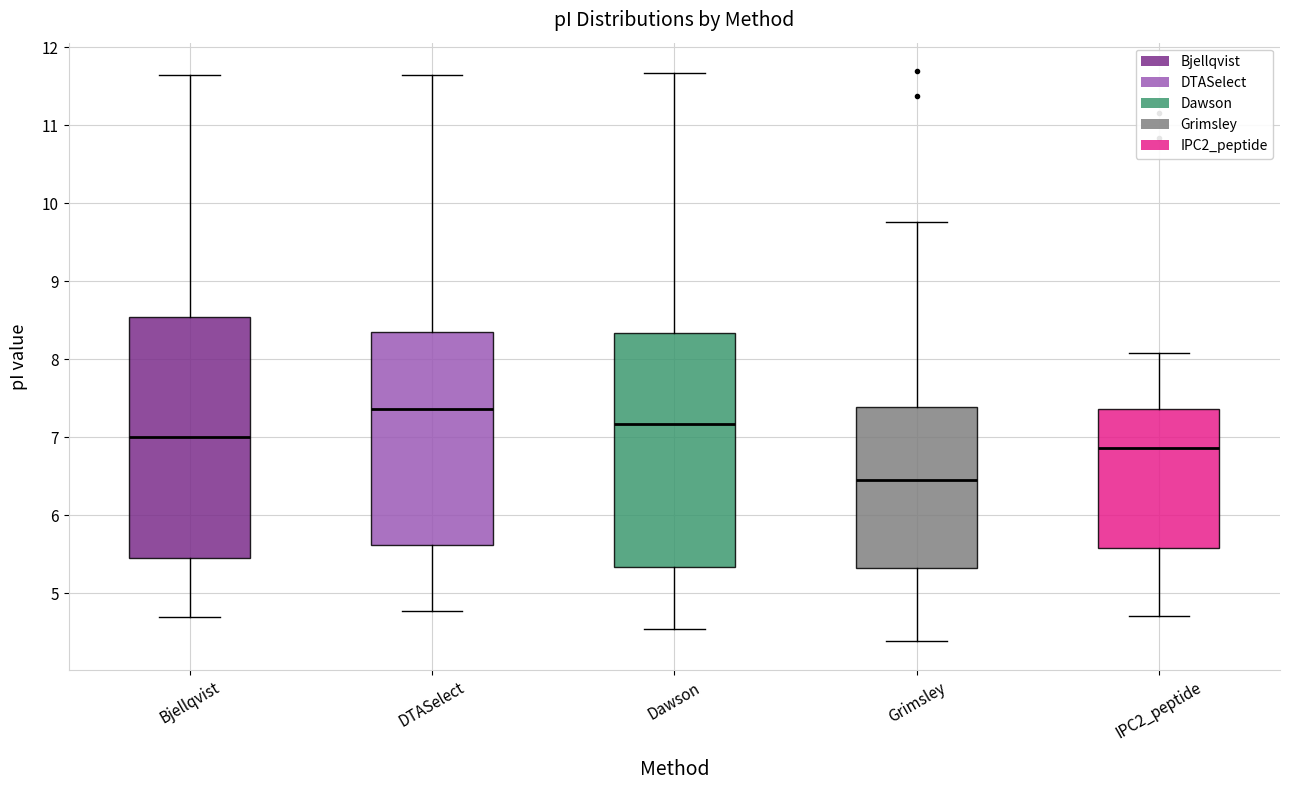

Reading left to right, transcribe this box plot: for each box, give where its median line is, the range the box spans, and where its two whiskers end, as read against the y-axis. The values are not printed on the chart, so give them approximately, as read against the axis.

Bjellqvist: median 7.0, box 5.5 to 8.5, whiskers 4.7 to 11.7
DTASelect: median 7.4, box 5.6 to 8.4, whiskers 4.8 to 11.7
Dawson: median 7.2, box 5.3 to 8.3, whiskers 4.5 to 11.7
Grimsley: median 6.5, box 5.3 to 7.4, whiskers 4.4 to 9.8
IPC2_peptide: median 6.9, box 5.6 to 7.4, whiskers 4.7 to 8.1